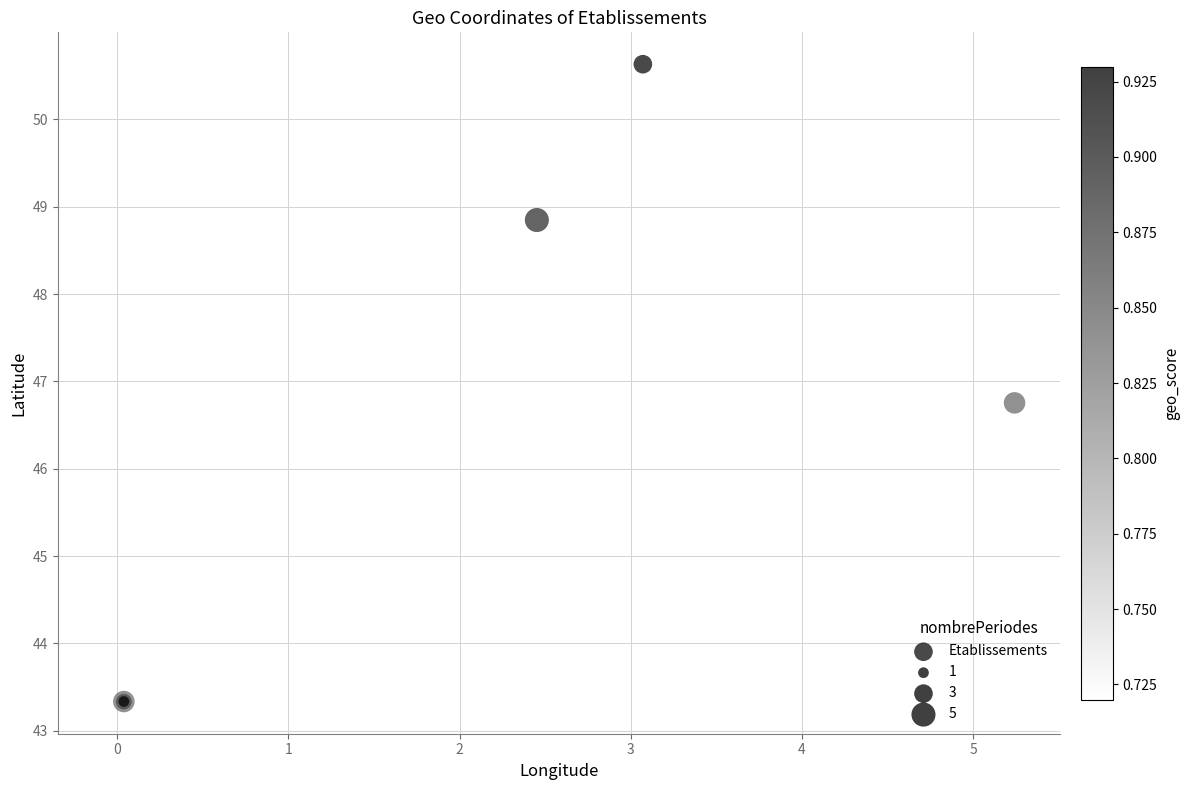

What Y value in the scatter plot is closest to 46?

46.8